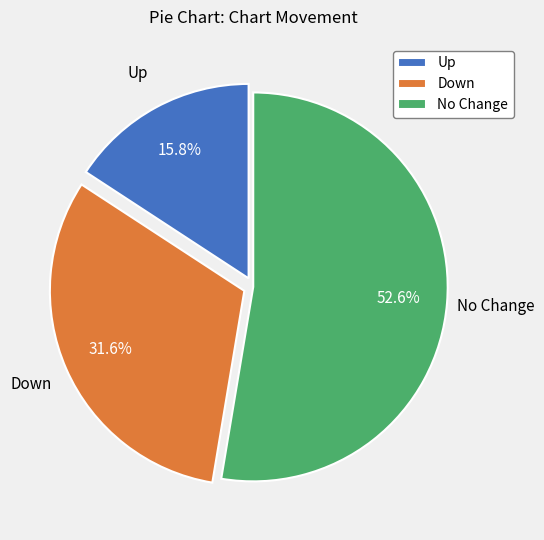

What percentage is NOT represented by Up?

84.2%